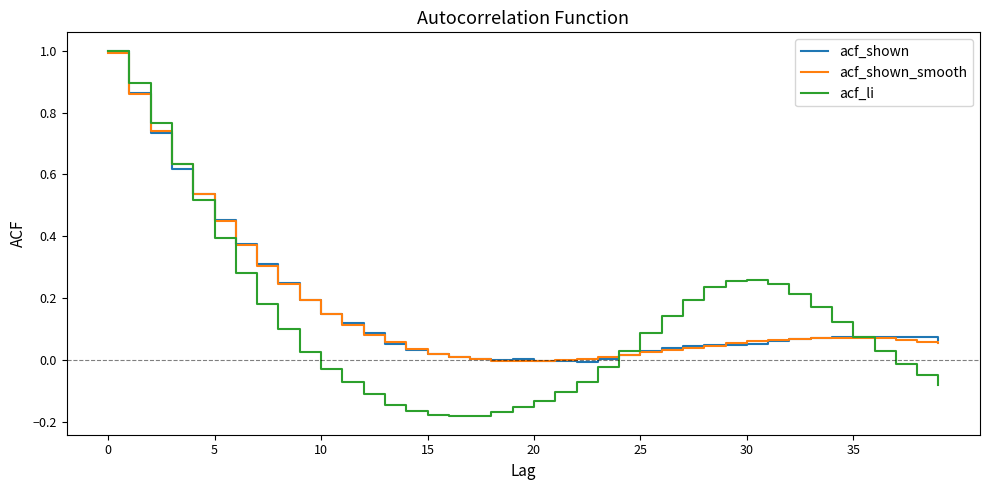

Which series has the largest range (max minus min)?

acf_li